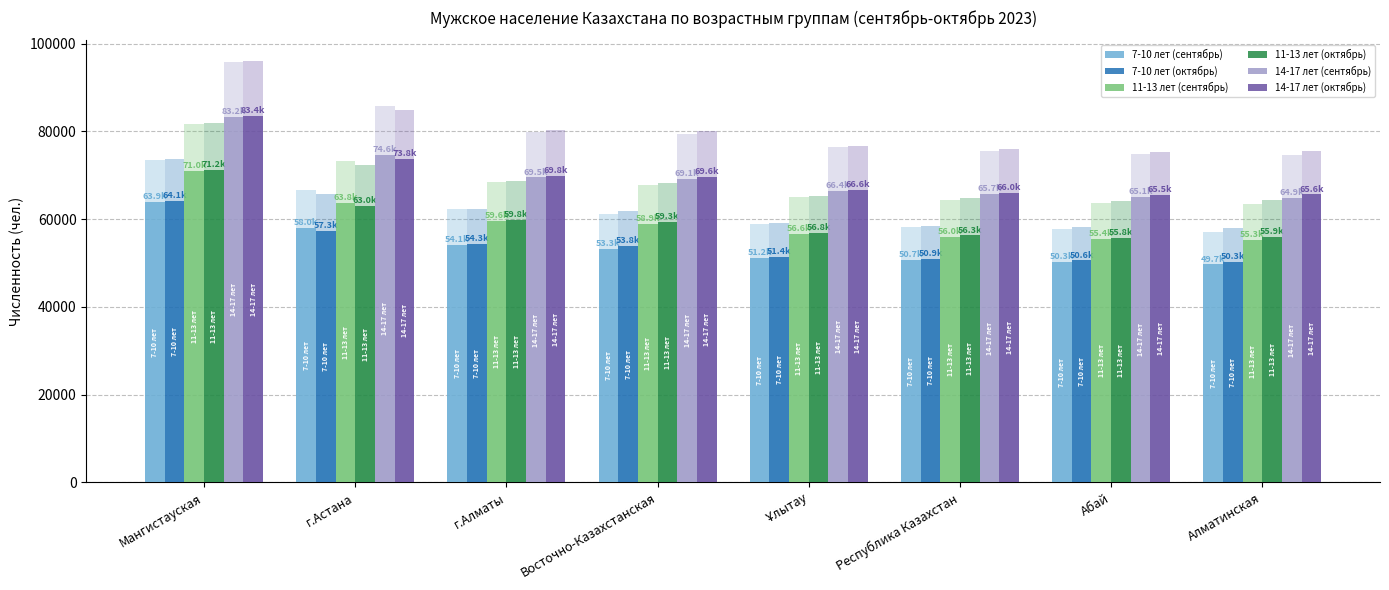

What is the total value across all series at г.Алматы?

367068